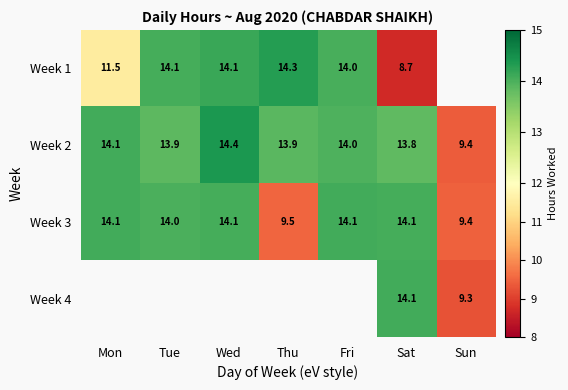

At which category is the sum across all series the highest?

Sat